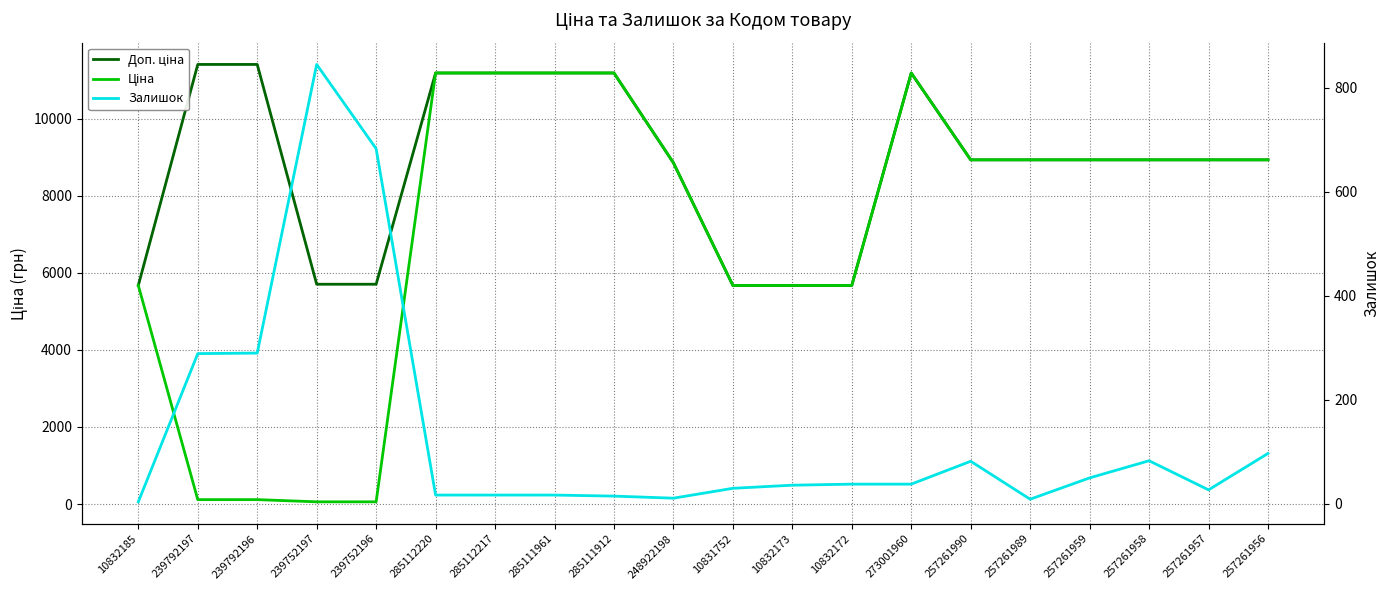

True or false: Ціна has more than 0 points higher than both neighbors.

True